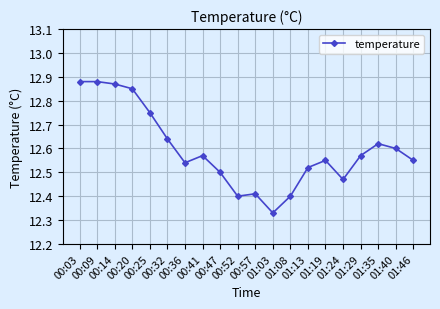

How many values are between 12 and 13?

20